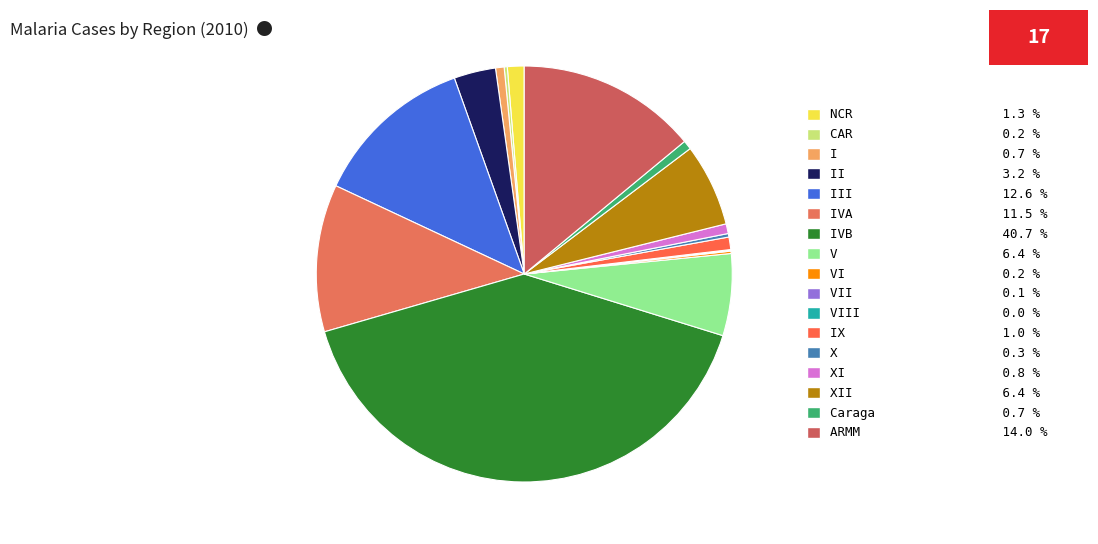

How many segments does this pie chart have?

17